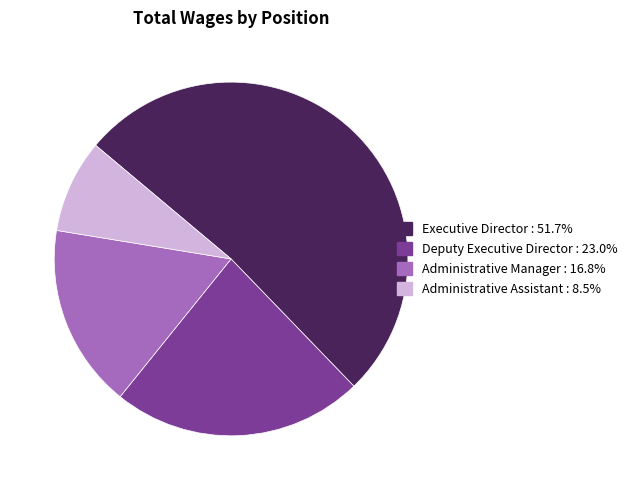

What is the largest slice in the pie chart?

Executive Director